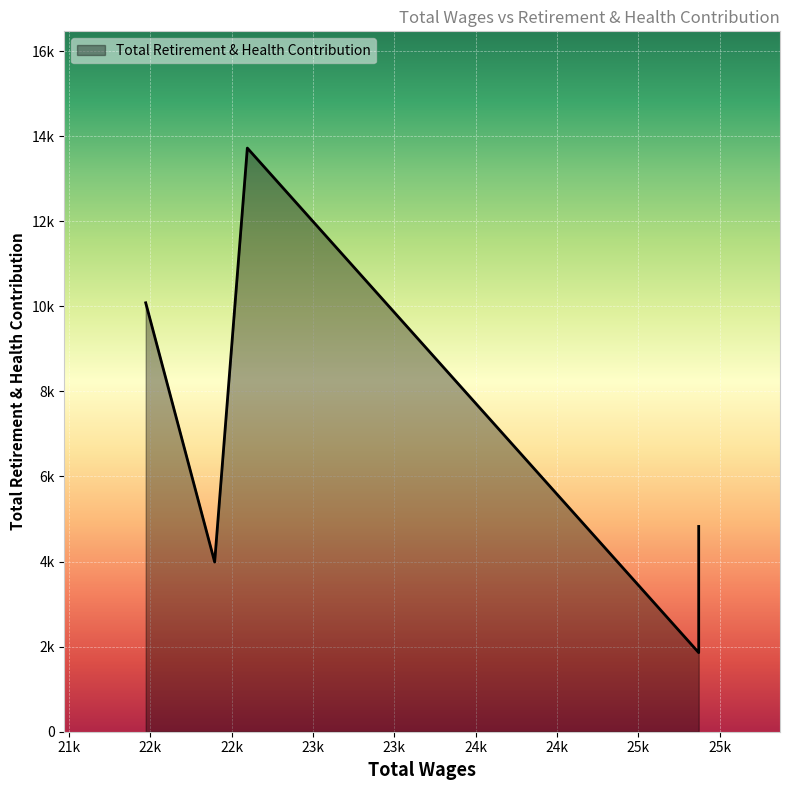

What is the difference between the second highest and second lowest values?

6093